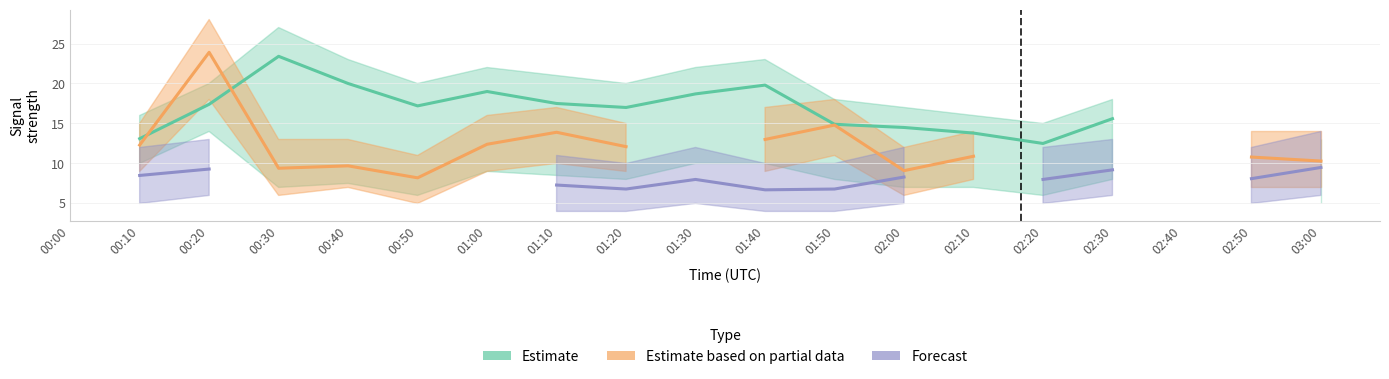

What are all the series names shown in the legend?

Estimate, Estimate based on partial data, Forecast